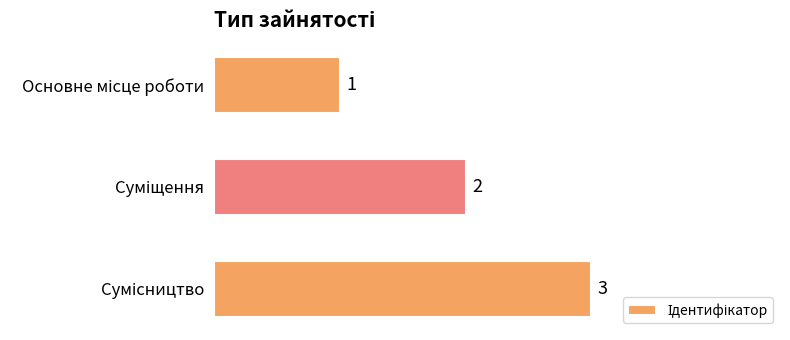

How many values are between 1 and 3?

3